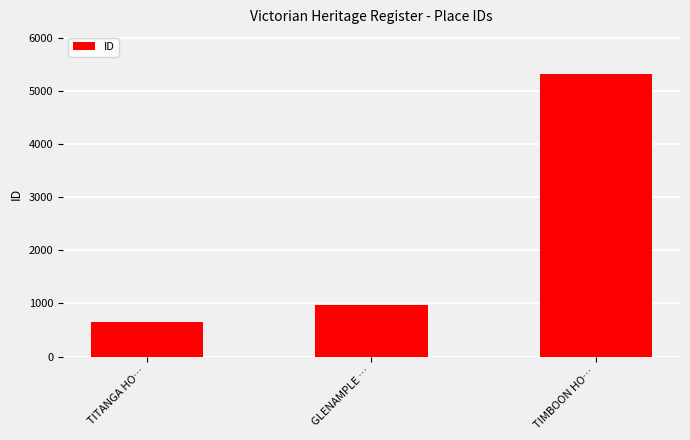

Reading left to right, transcribe all the data shown in this chart.

TITANGA HO…=655	GLENAMPLE …=962	TIMBOON HO…=5309